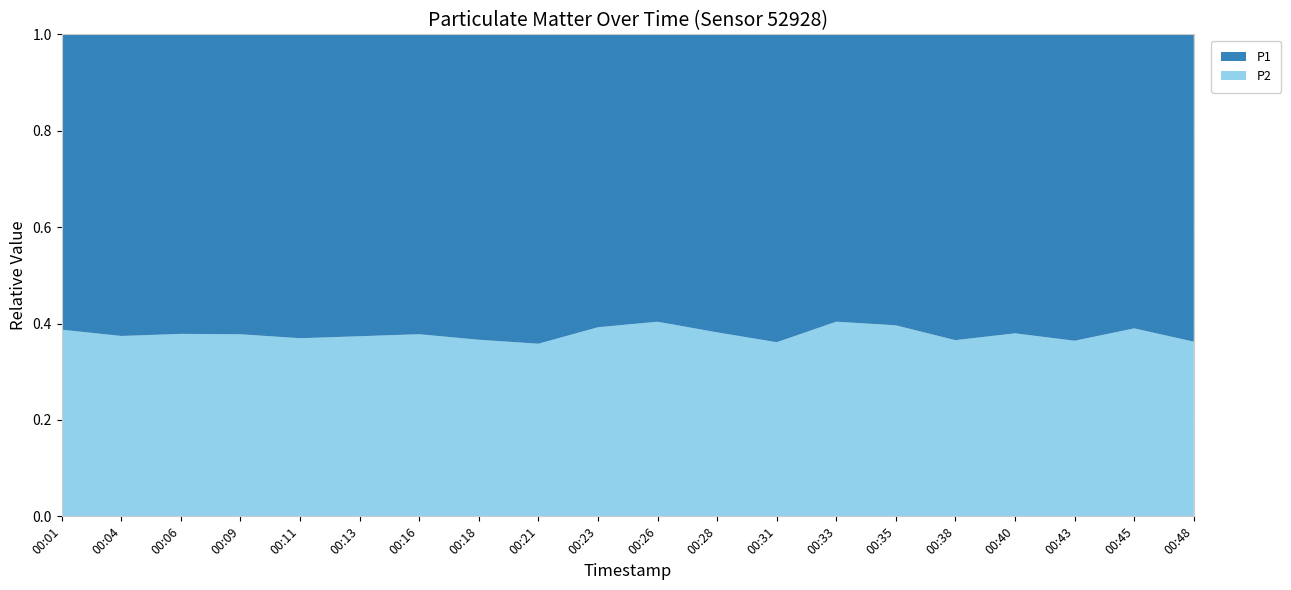

Reading left to right, what are all the values shown in this chart?

P1: 00:01=18.7	00:04=19.2	00:06=18.5	00:09=18.4	00:11=18.0	00:13=14.8	00:16=16.3	00:18=17.2	00:21=16.9	00:23=14.9	00:26=14.5	00:28=16.5	00:31=16.2	00:33=14.2	00:35=14.9	00:38=17.9	00:40=16.5	00:43=18.0	00:45=18.4	00:48=20.7
P2: 00:01=11.8	00:04=11.5	00:06=11.3	00:09=11.2	00:11=10.6	00:13=8.8	00:16=9.9	00:18=9.9	00:21=9.4	00:23=9.6	00:26=9.8	00:28=10.2	00:31=9.2	00:33=9.6	00:35=9.8	00:38=10.3	00:40=10.1	00:43=10.3	00:45=11.7	00:48=11.8